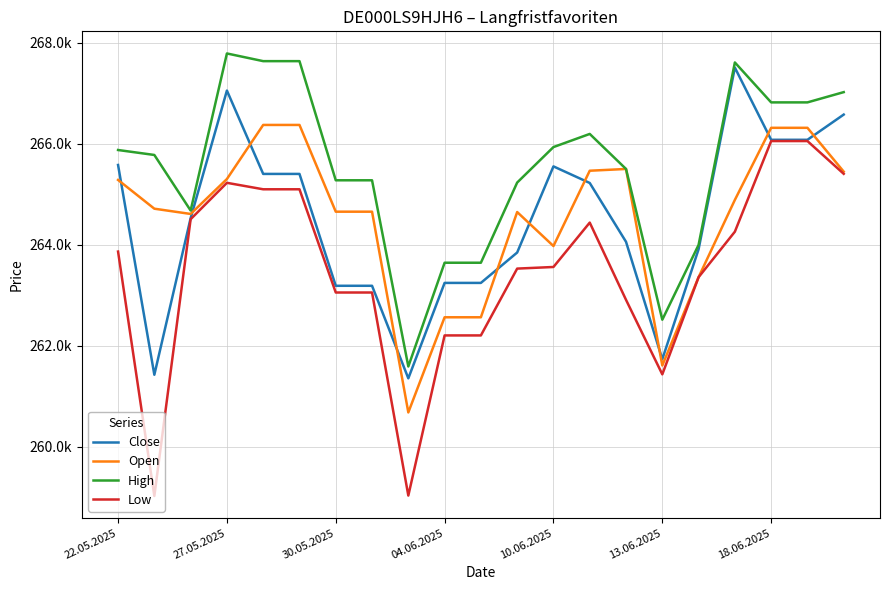

Reading left to right, extract all data points from this chart.

Close: 265579	261429	264526	267051	265402	265402	263189	263189	261358	263246	263246	263847	265551	265223	264059	261736	263912	267505	266077	266077	266576
Open: 265283	264714	264610	265301	266371	266371	264655	264655	260684	262566	262566	264648	263975	265465	265500	261612	263359	264888	266314	266314	265447
High: 265875	265777	264678	267785	267633	267633	265276	265276	261593	263645	263645	265231	265933	266193	265500	262518	263998	267607	266817	266817	267020
Low: 263866	259031	264506	265226	265098	265098	263056	263056	259039	262207	262207	263529	263561	264439	262911	261437	263359	264259	266052	266052	265404